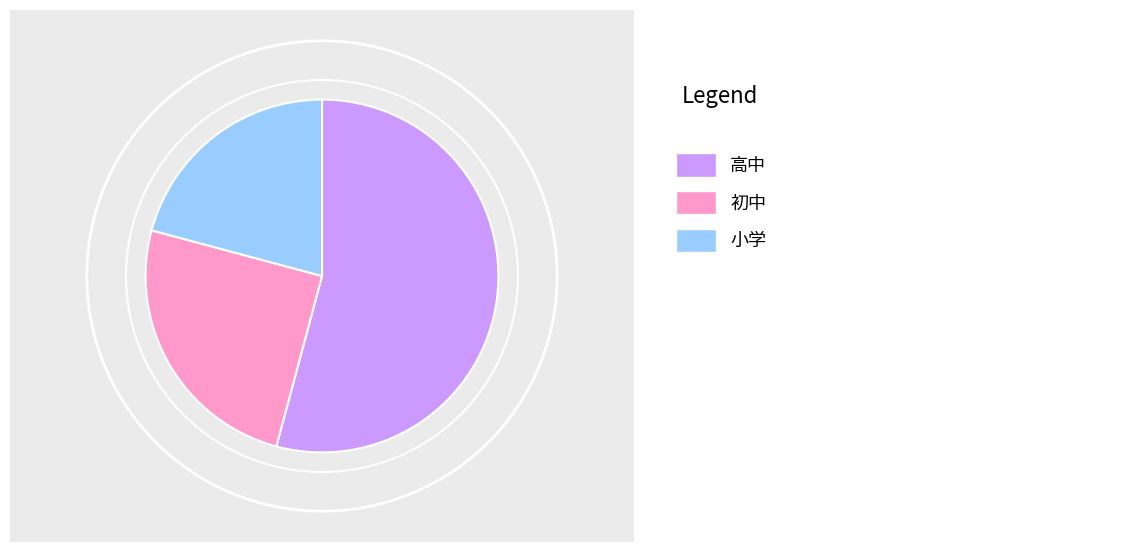

Does any single category account for the majority?

Yes